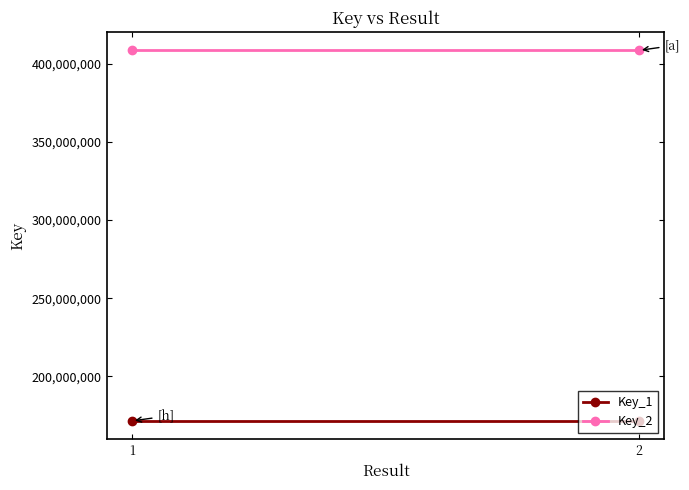

Which series has the largest total across all categories?

Key_2